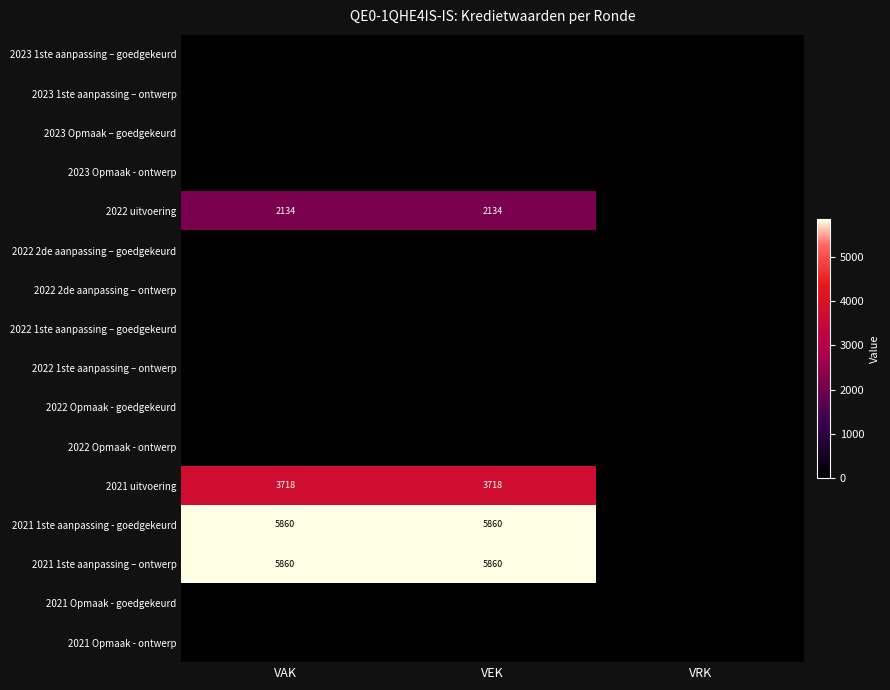

How many distinct data groups are displayed?

16